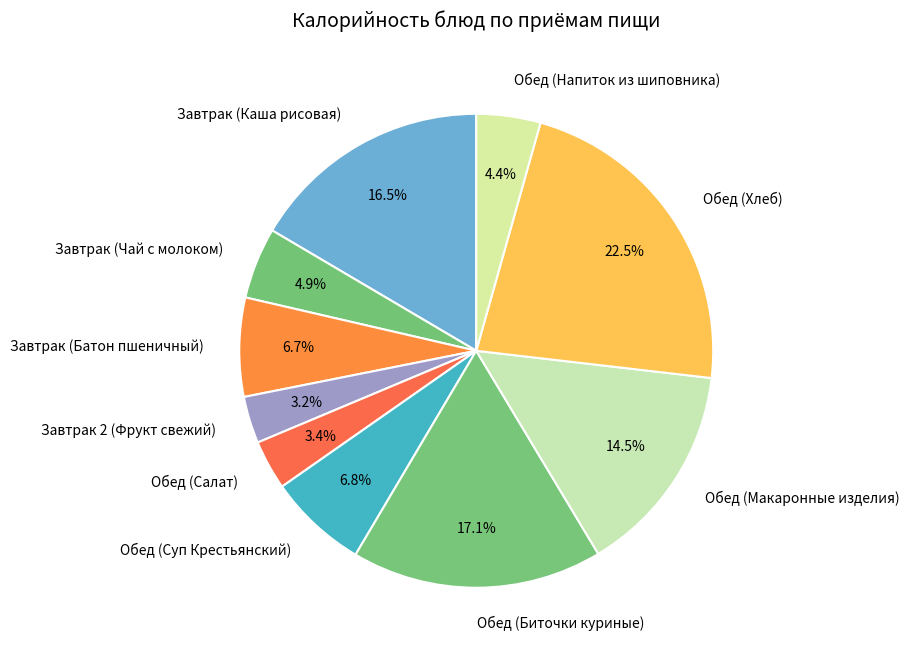

Which category has the biggest portion of the pie?

Обед (Хлеб)